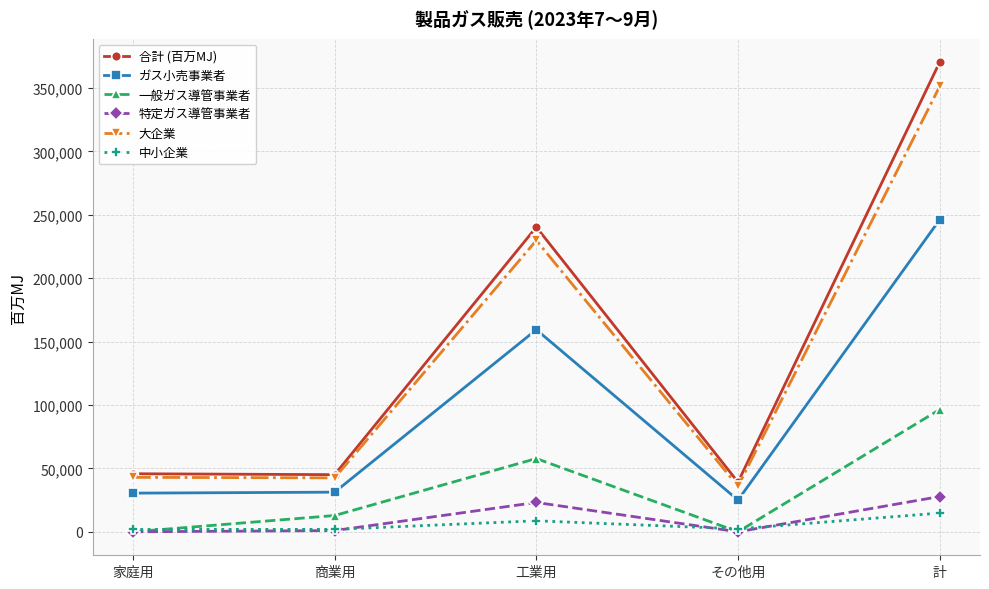

True or false: 中小企業 and ガス小売事業者 intersect in this chart.

False